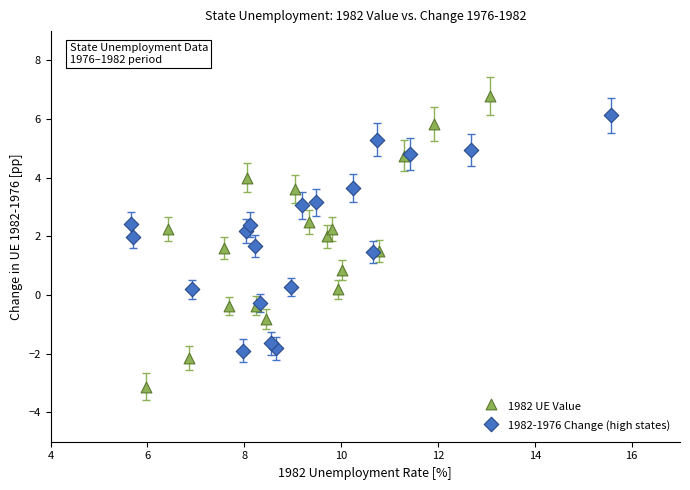

Which series contains the highest Y value?

1982 UE Value